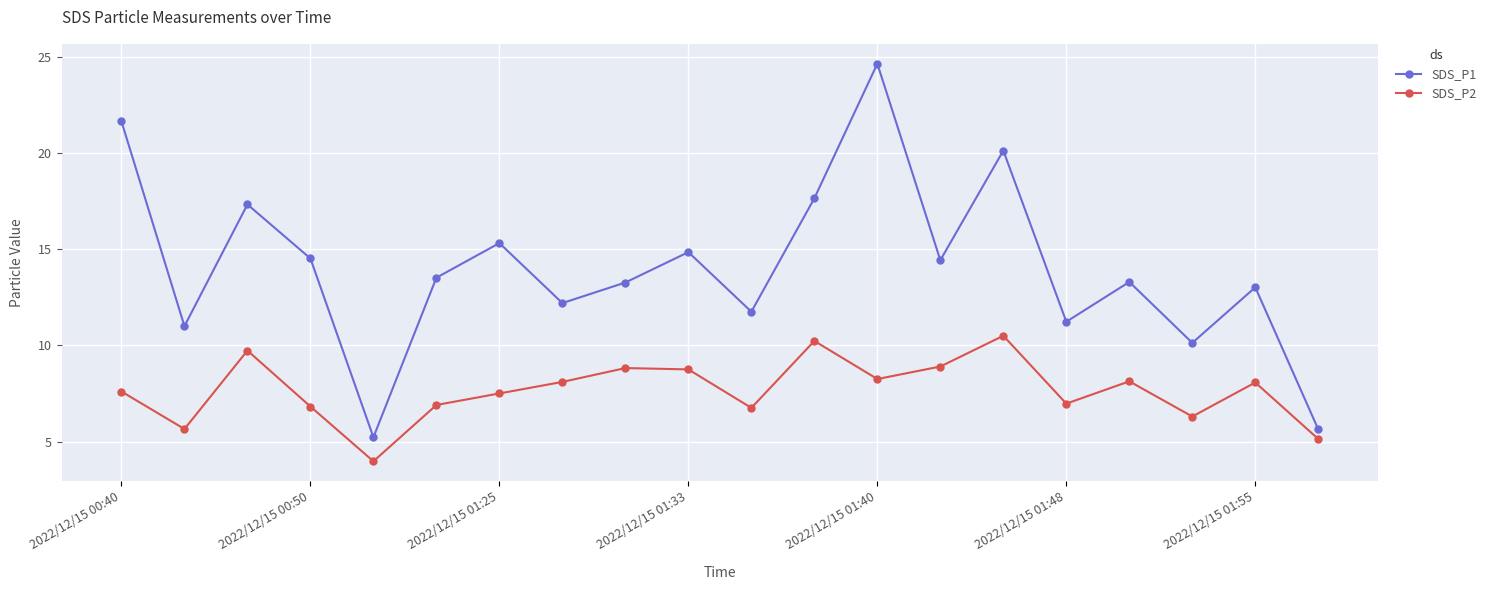

True or false: SDS_P1 and SDS_P2 intersect in this chart.

False